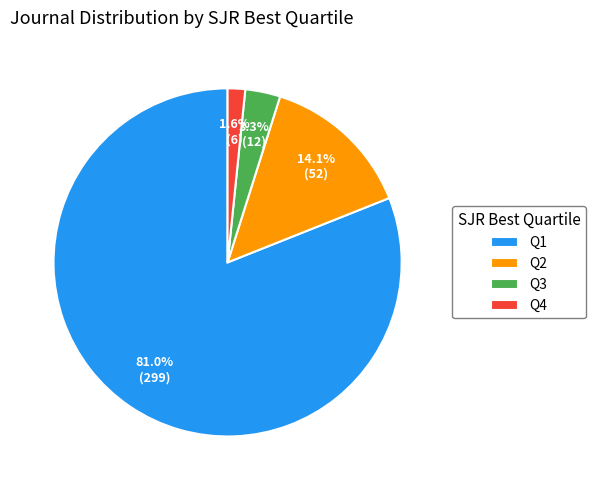

Does any single category account for the majority?

Yes